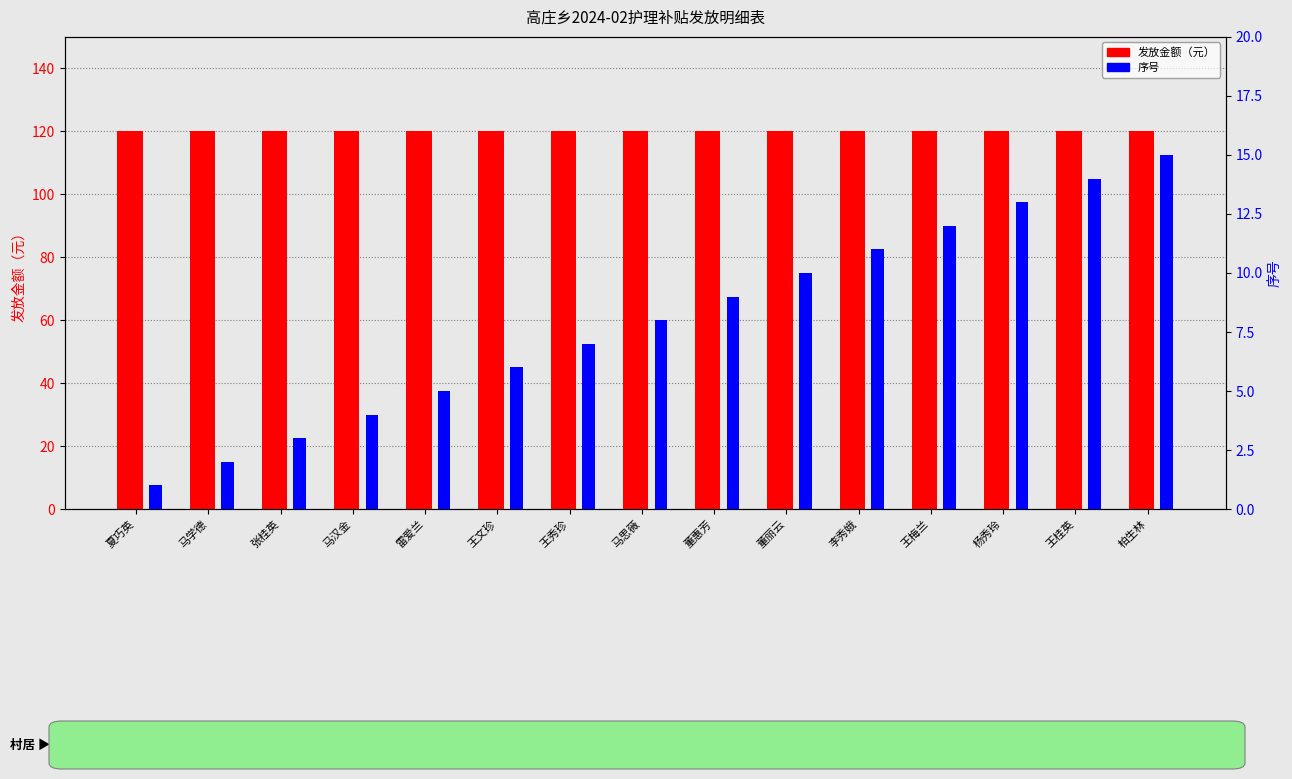

Reading right to left, transcribe all the data shown in this chart.

发放金额（元）: 120	120	120	120	120	120	120	120	120	120	120	120	120	120	120
序号: 15	14	13	12	11	10	9	8	7	6	5	4	3	2	1